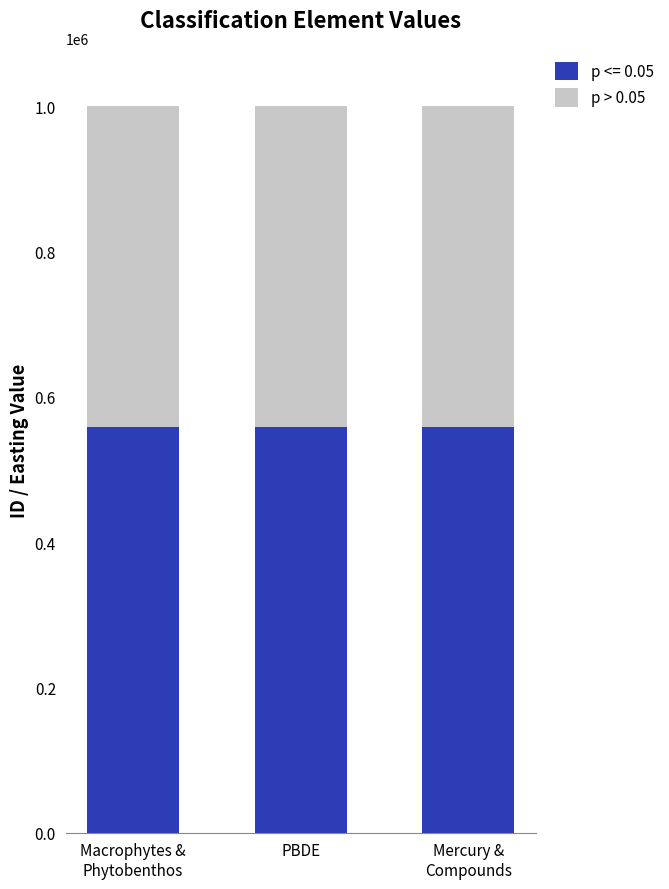

What is the sum of all p <= 0.05 values?

1676415